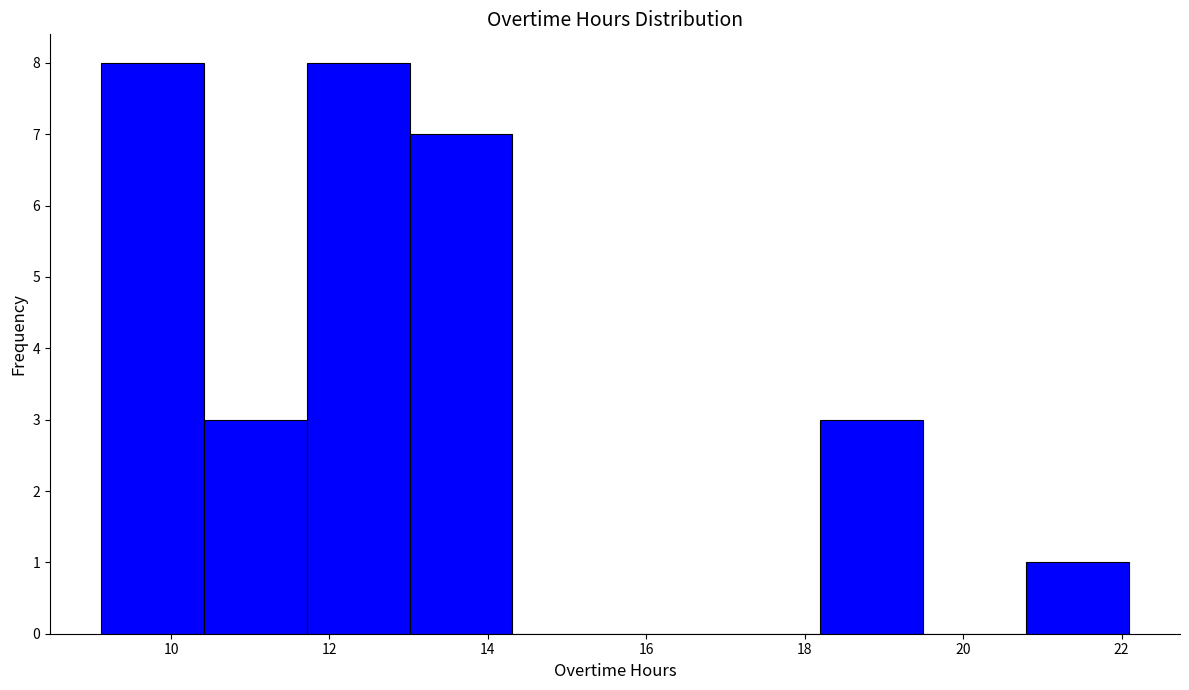

Reading left to right, transcribe this chart: for each bar, give the range it covers on the x-axis and its height. Neither the bar edges nor the heights are printed on the chart, so give them approximately, as read against the axes.

9.2 to 10.4: 8
10.4 to 11.8: 3
11.8 to 13.0: 8
13.0 to 14.4: 7
14.4 to 15.6: 0
15.6 to 17.0: 0
17.0 to 18.2: 0
18.2 to 19.4: 3
19.4 to 20.8: 0
20.8 to 22.0: 1